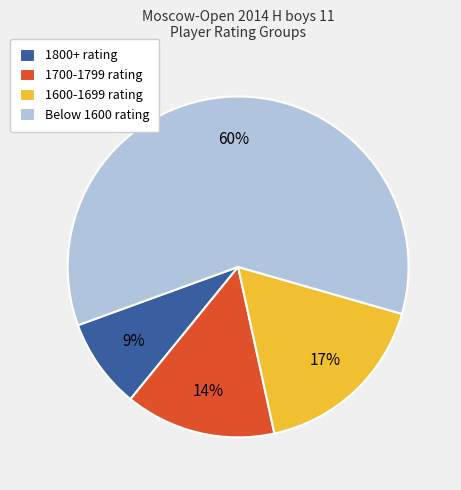

Is the sum of 1600-1699 rating and 1700-1799 rating greater than half?

No